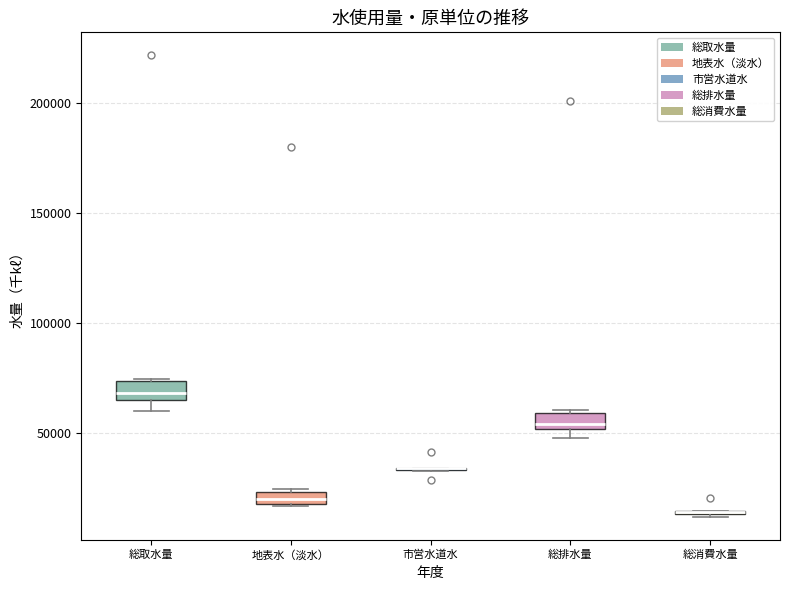

Where is the lower edge of the box for 総排水量 on the y-axis? The values are not printed on the chart, so give them approximately, as read against the axis.

50000